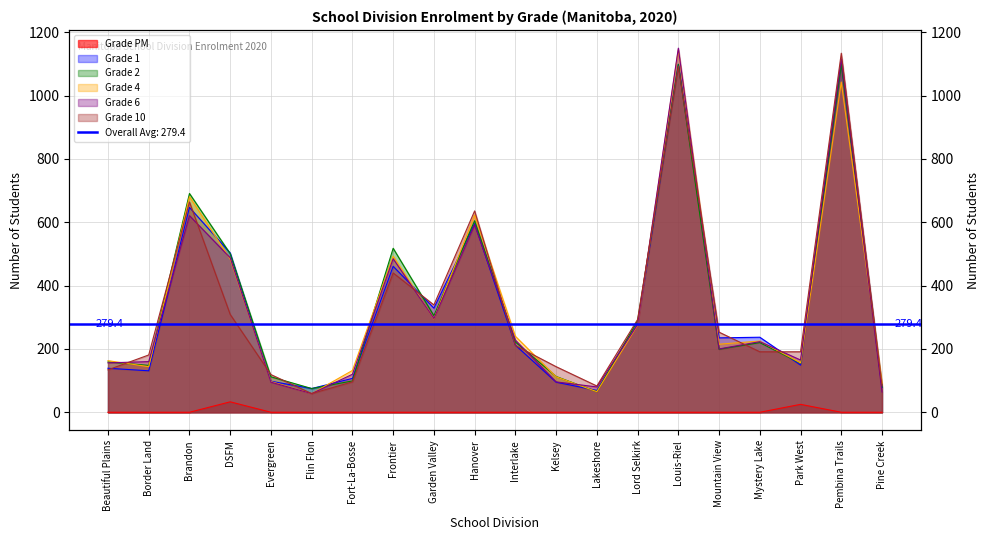

True or false: Grade PM and Grade 6 cross at least once.

False